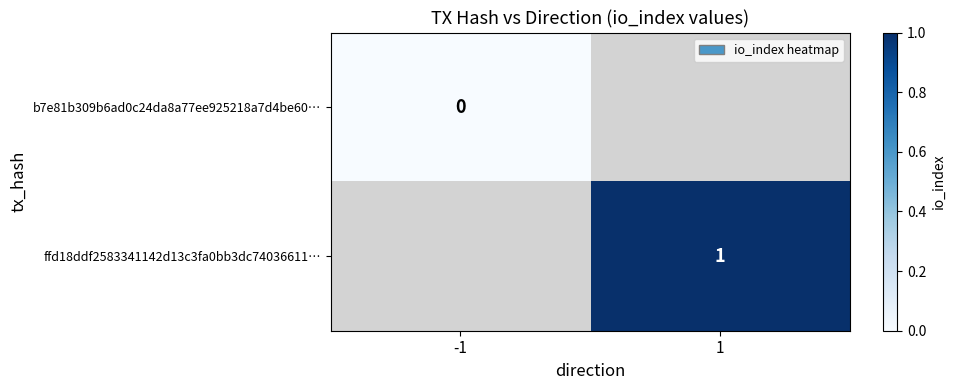

Which label corresponds to the smallest value in the chart?

-1